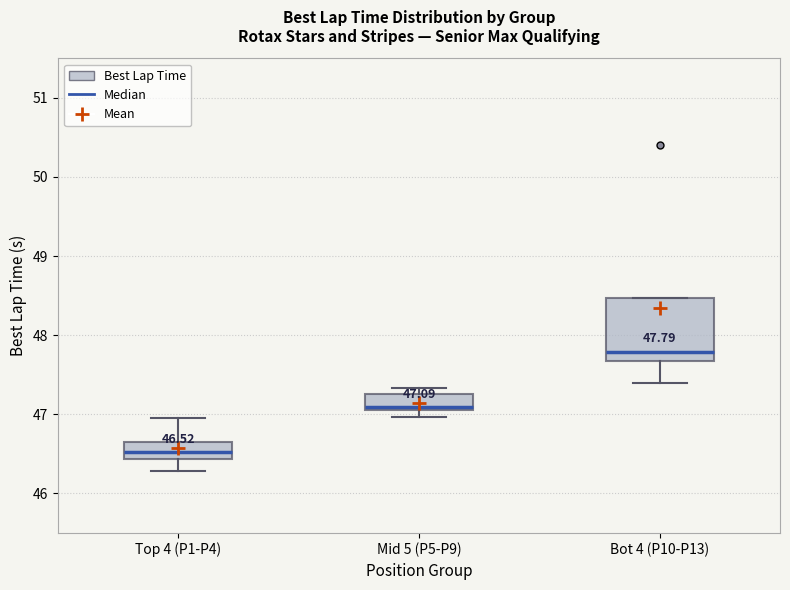

Which box has the lowest median line?

Top 4 (P1-P4)